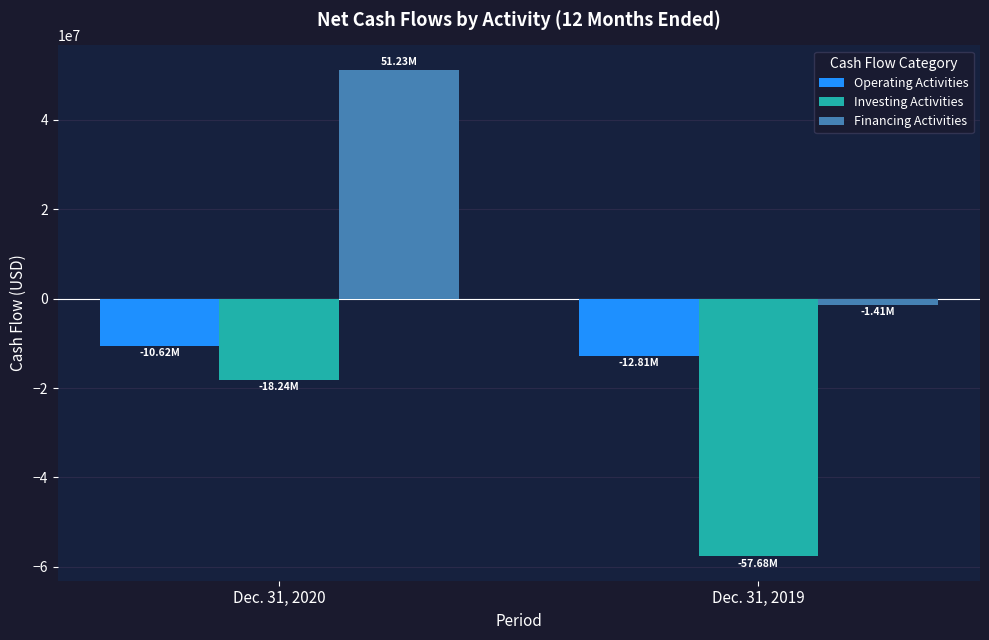

How many bars are there in total?

6